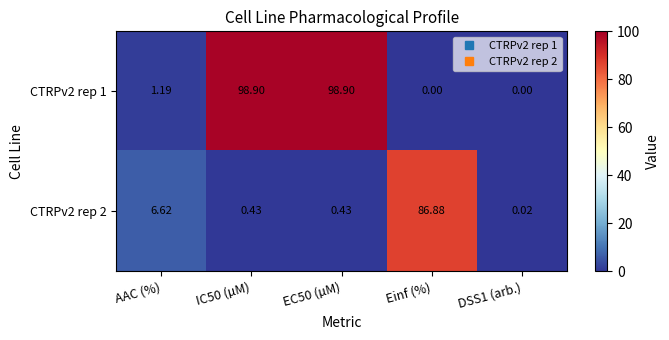

Where is CTRPv2 rep 1 nearest to the value 49?

AAC (%)